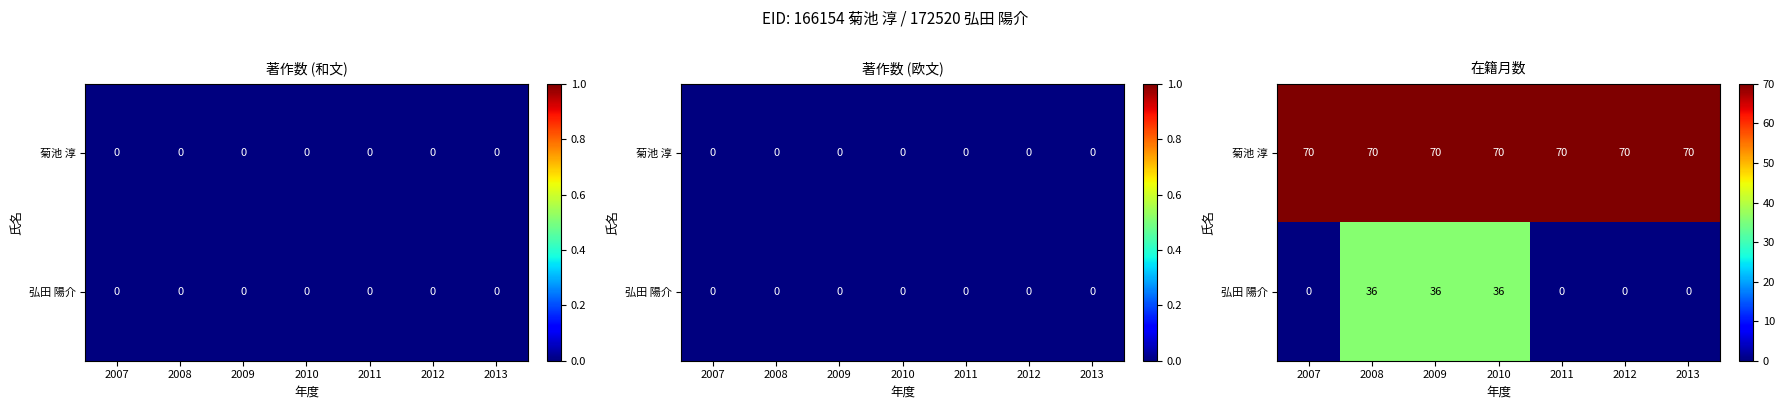

At 2012, list the series in order from largest to smallest.

菊池 淳, 弘田 陽介